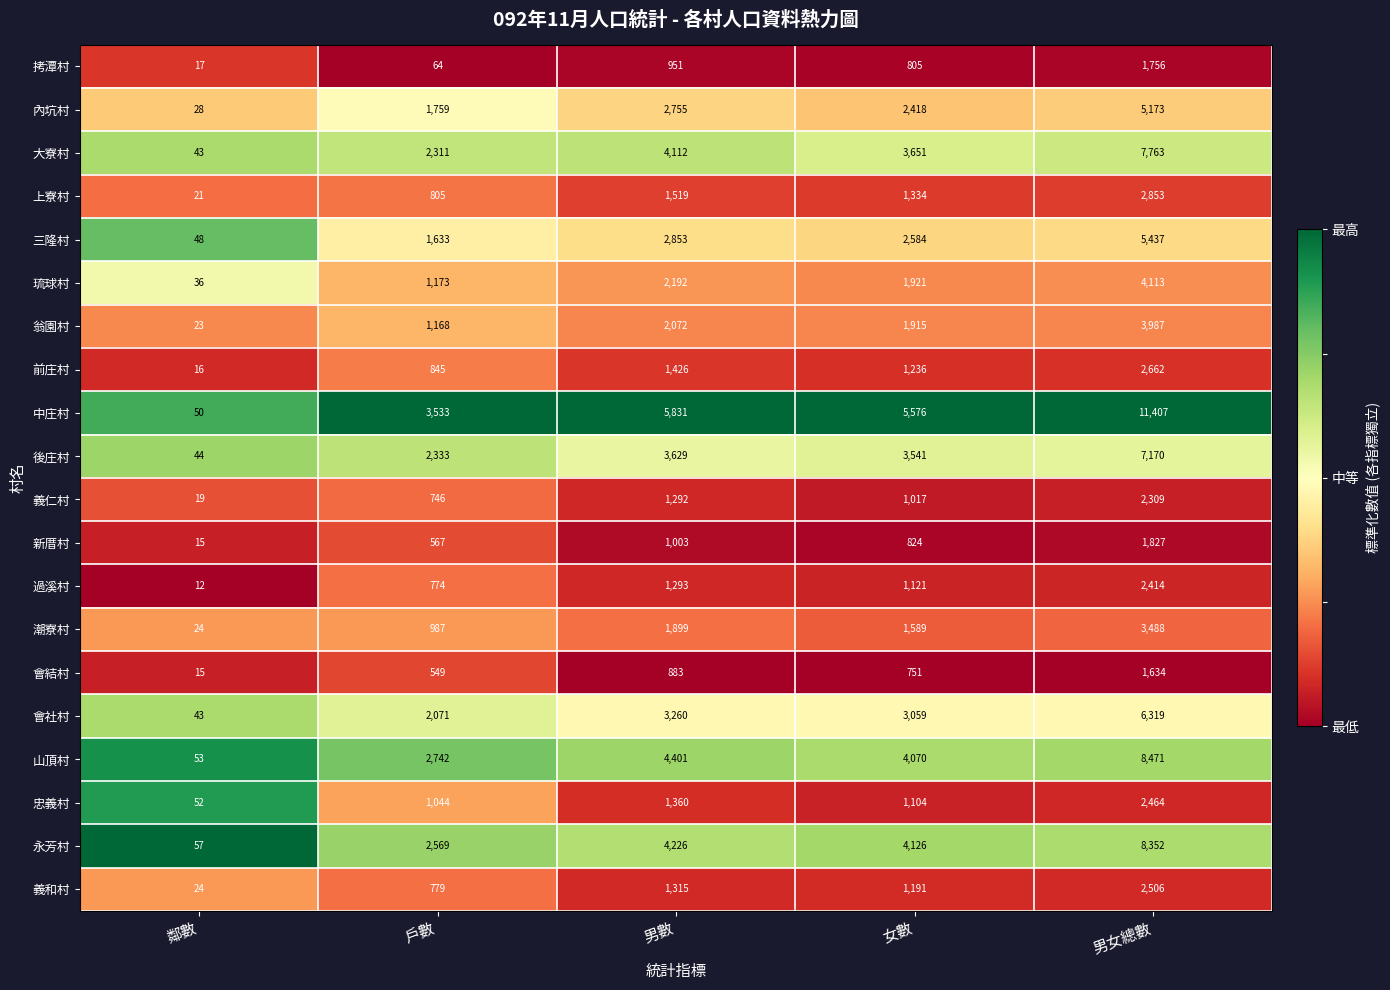

At which label does 上寮村 first exceed 1334?

男數